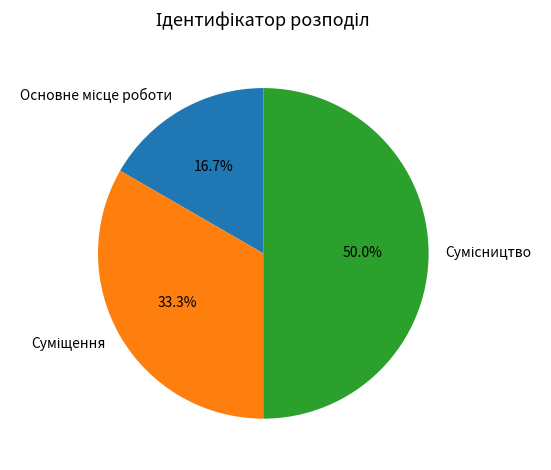

Combined, what portion of the pie is Сумісництво and Основне місце роботи?

66.7%